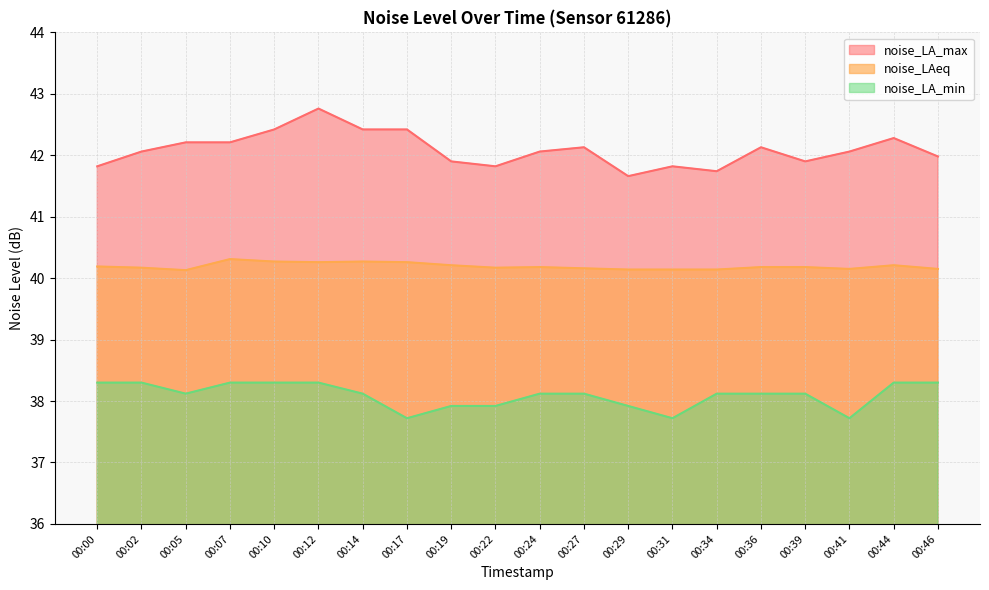

The value of noise_LA_min at 00:22 is 37.9. True or false?

True